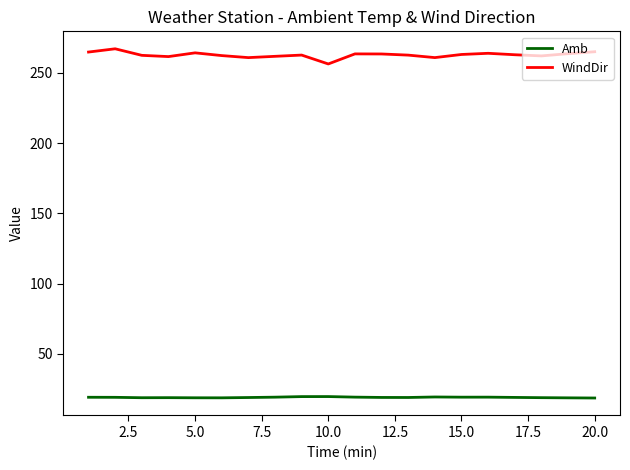

Which series has the largest range (max minus min)?

WindDir